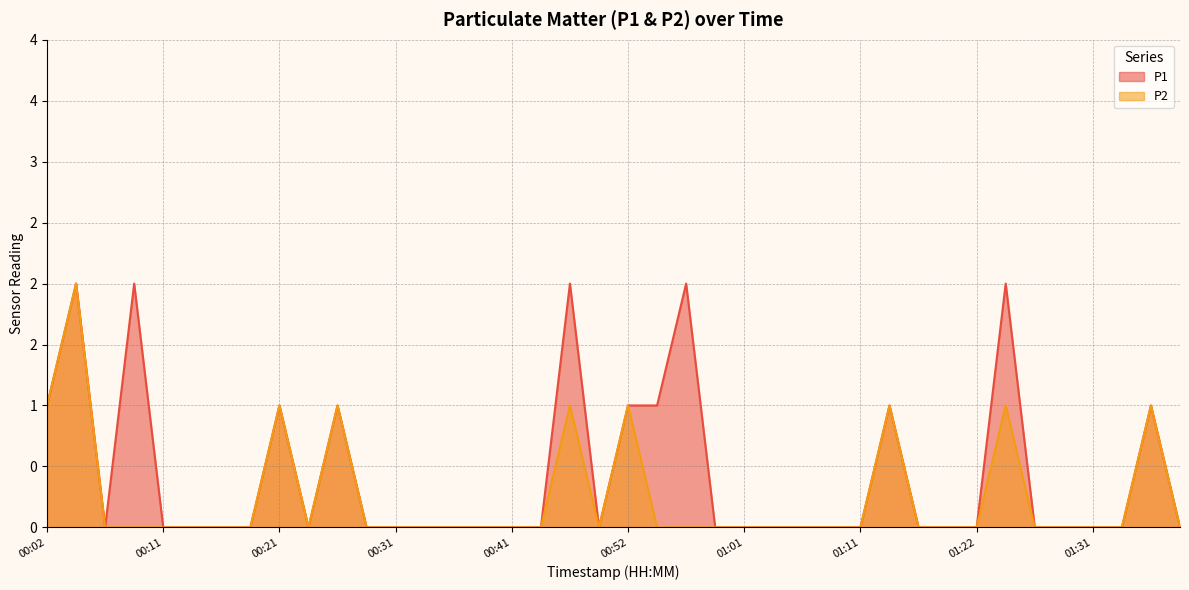

Which series changed the most between 00:04 and 00:56?

P2